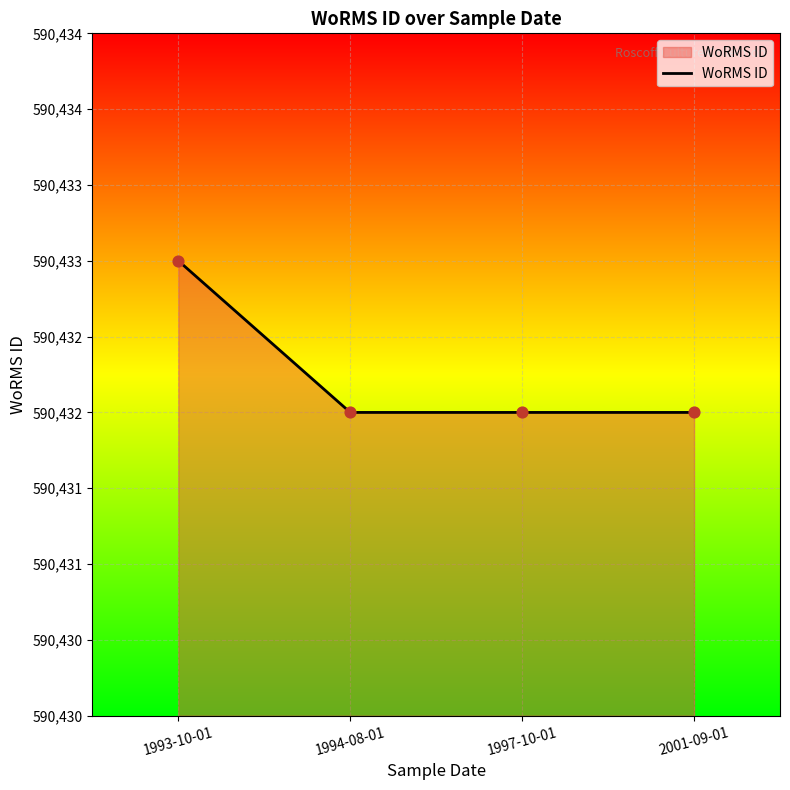

Which has a higher value, 1997-10-01 or 2001-09-01?

1997-10-01